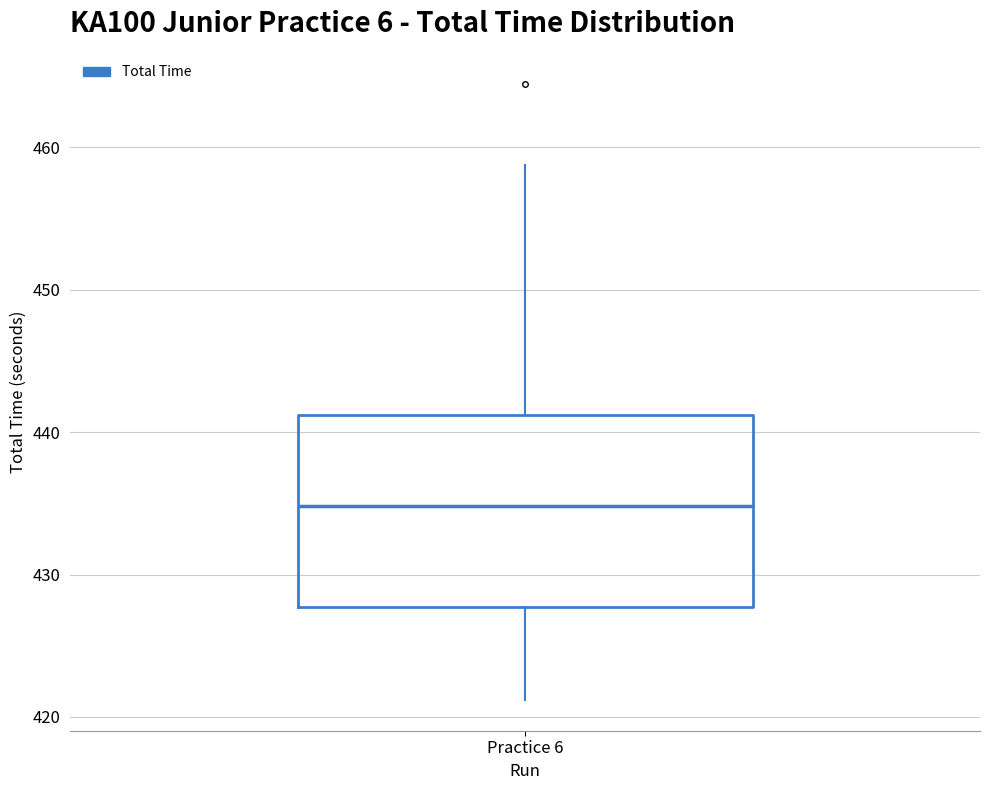

Where does the median line of the box for Practice 6 sit on the y-axis? The values are not printed on the chart, so give them approximately, as read against the axis.

435